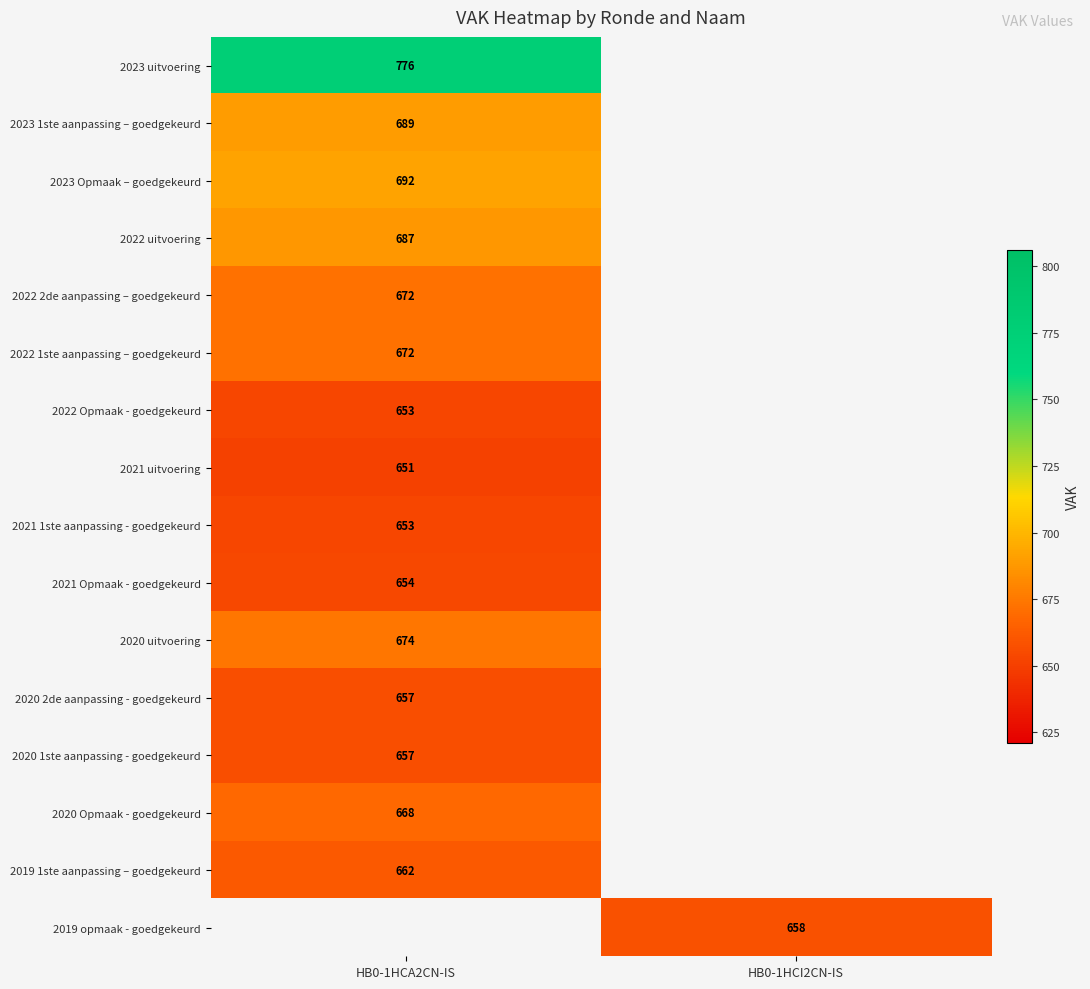

True or false: 2021 1ste aanpassing - goedgekeurd has a value of 653 at HB0-1HCA2CN-IS.

True